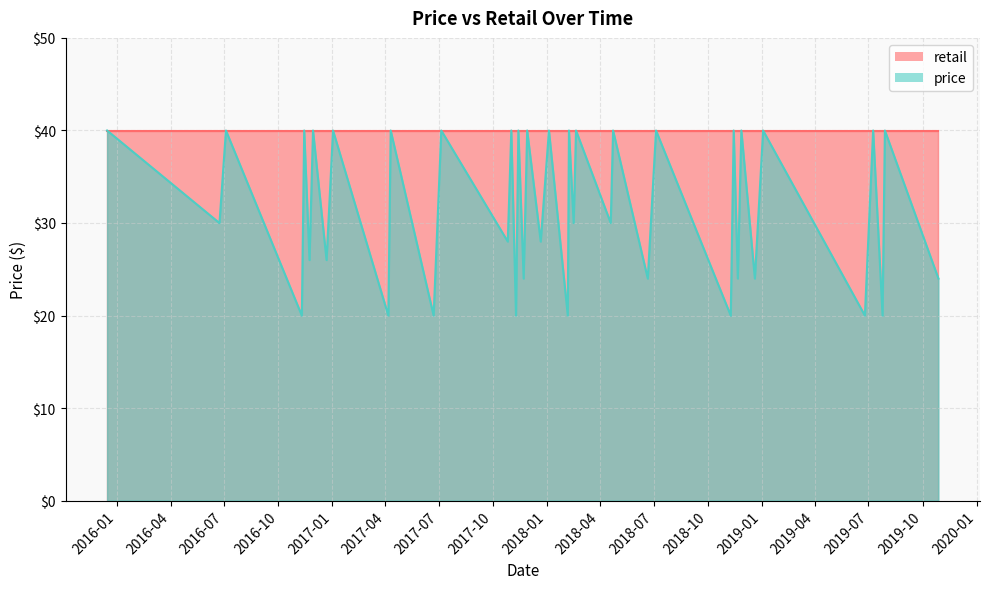

Is it true that the value at 2019-01-03 is 22.3?

False